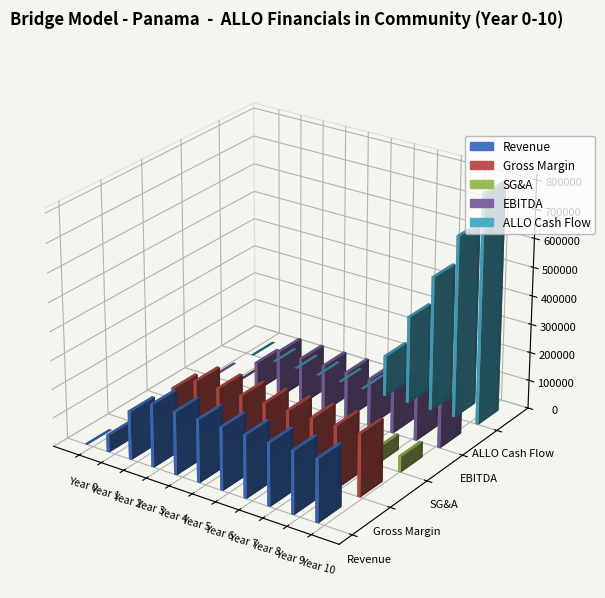

Does the chart contain stacked bars?

No